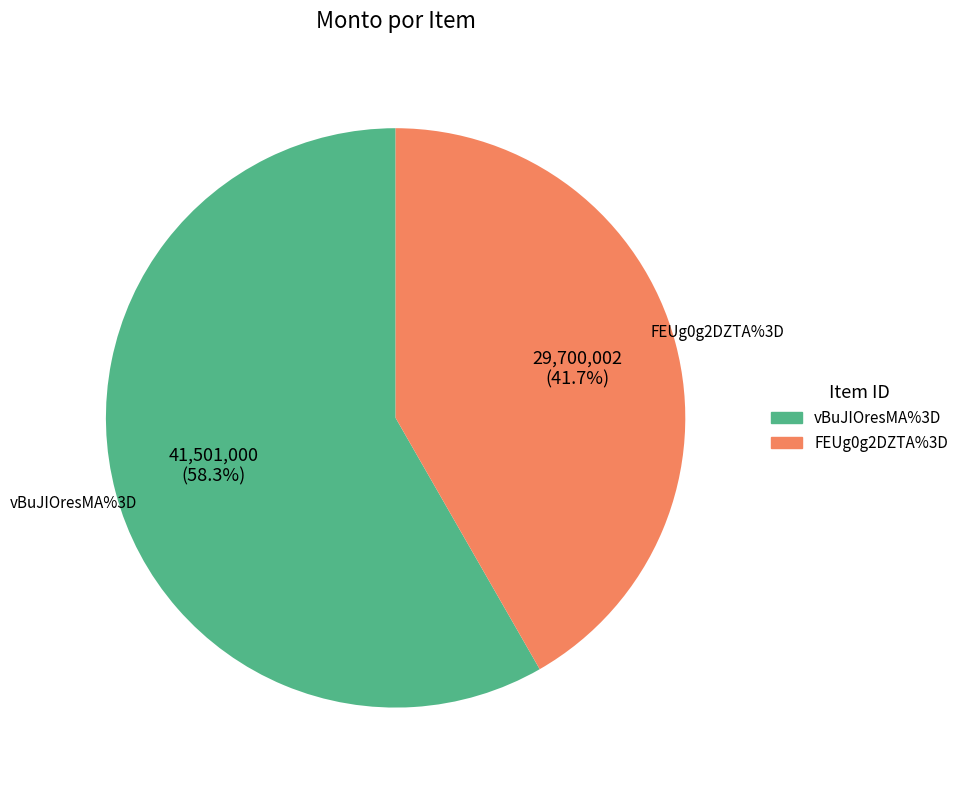

Rank the categories by value from highest to lowest.

vBuJIOresMA%3D, FEUg0g2DZTA%3D